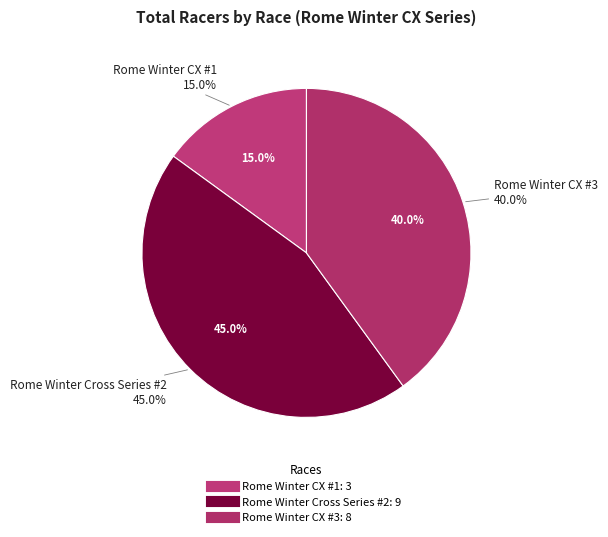

Which slice is the largest?

Rome Winter Cross Series #2